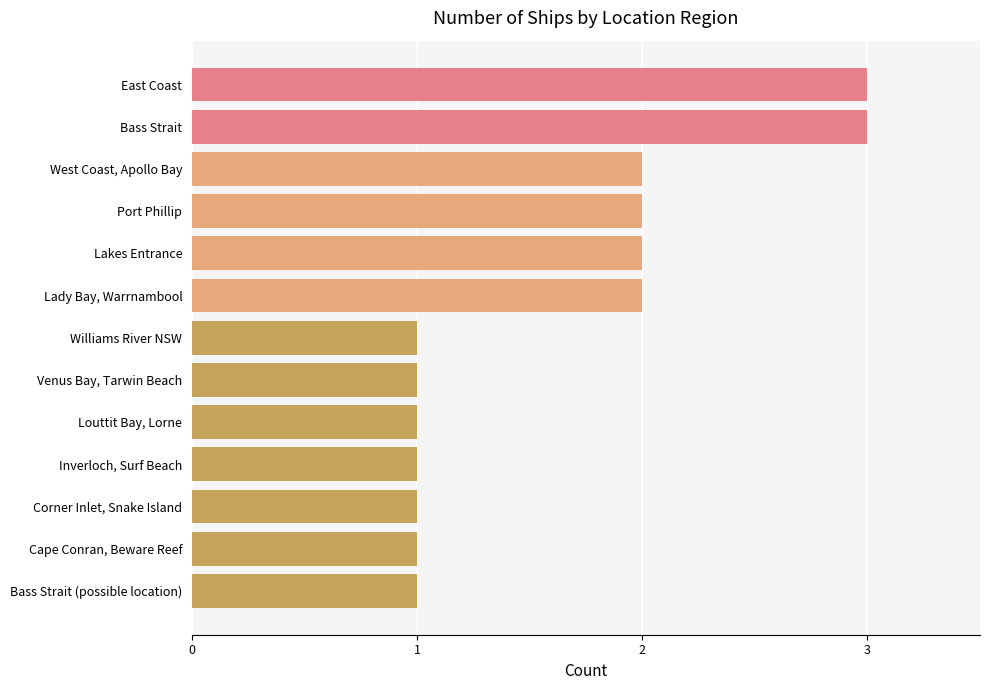

What position from the top is Bass Strait (possible location)?

13